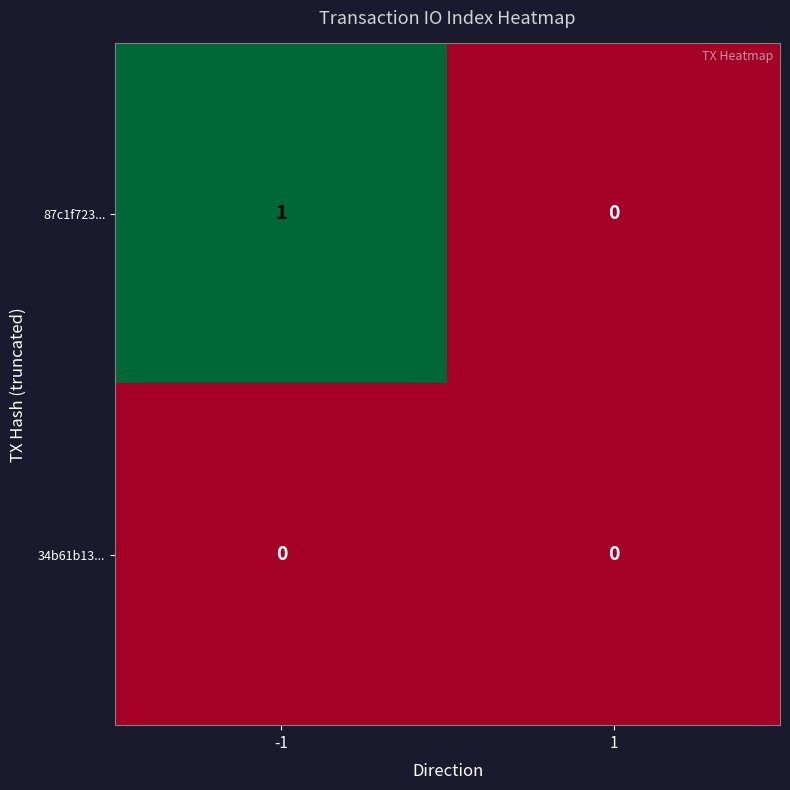

List the series in order of their peak value, highest first.

87c1f723..., 34b61b13...